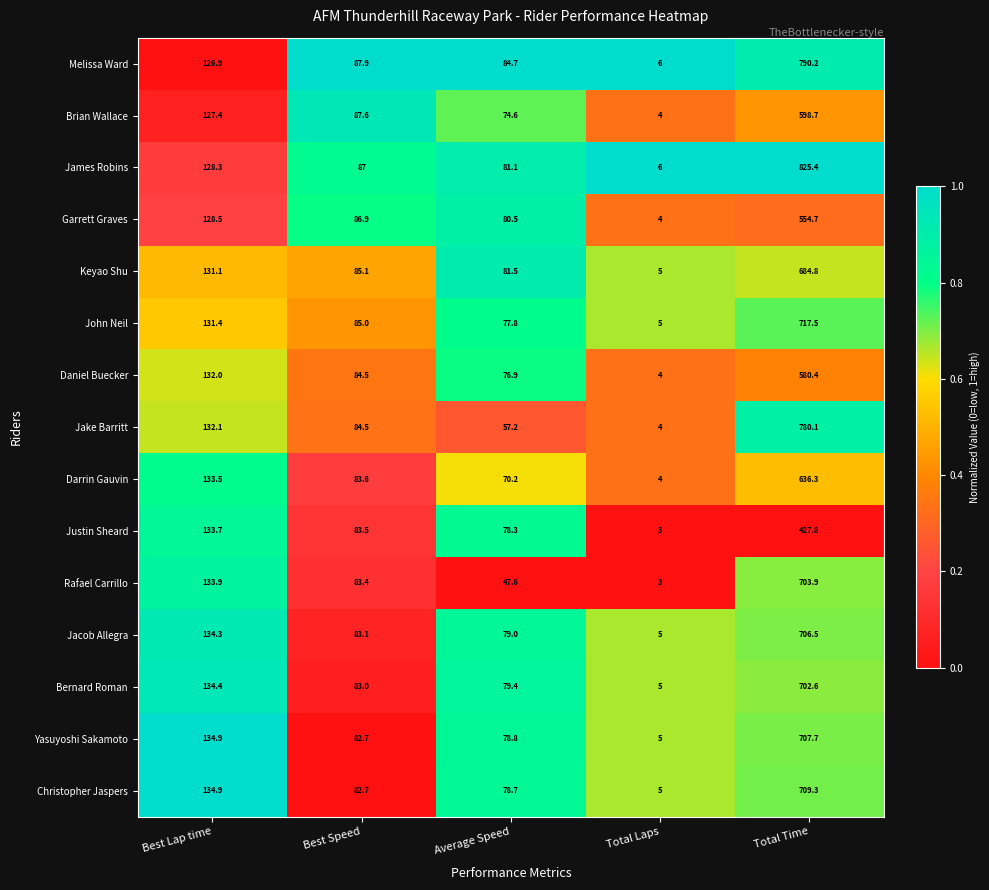

How many data points does each series have?

5